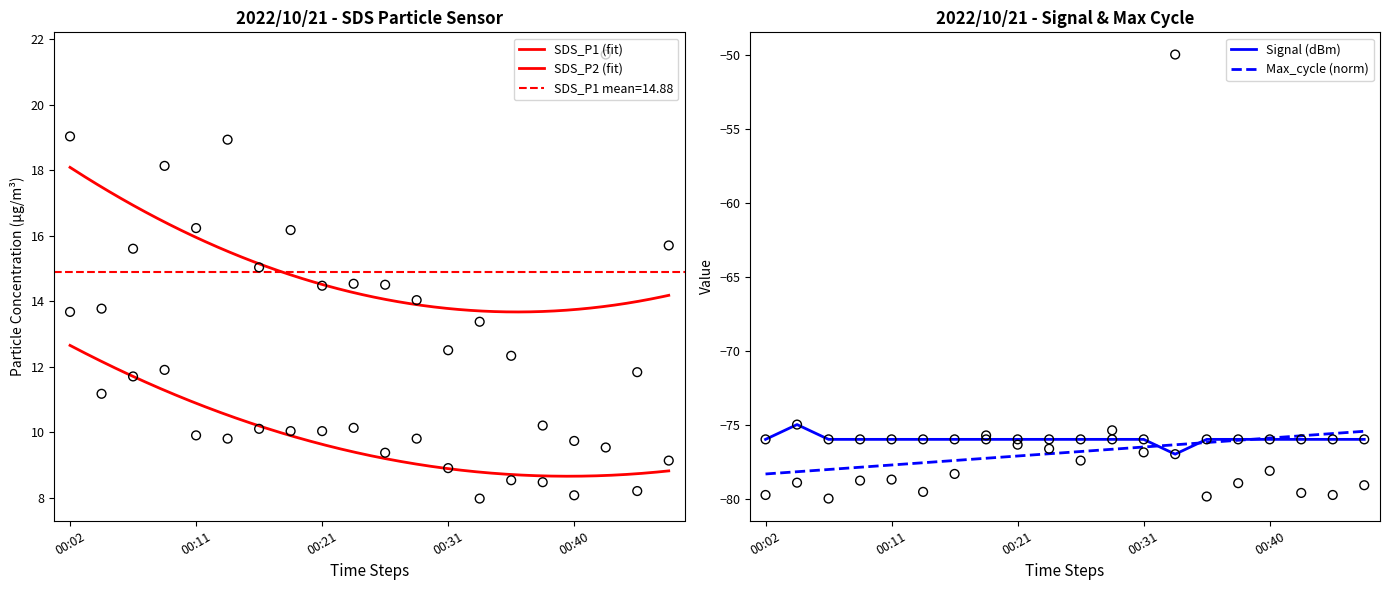

At how many categories does at least one series exceed 16?

6